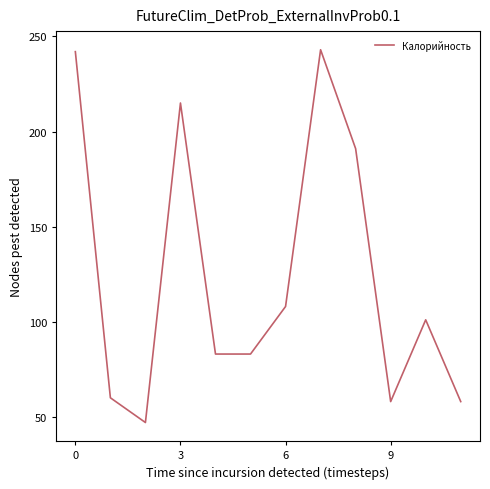

What is the maximum value shown in the chart?

243